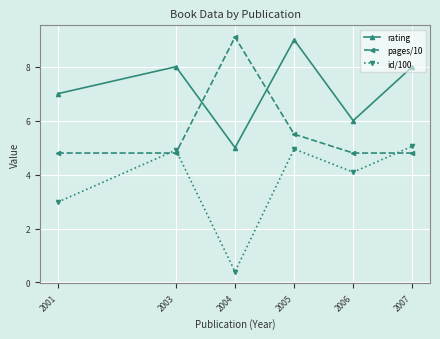

What is the average value of the pages/10 series?

5.6